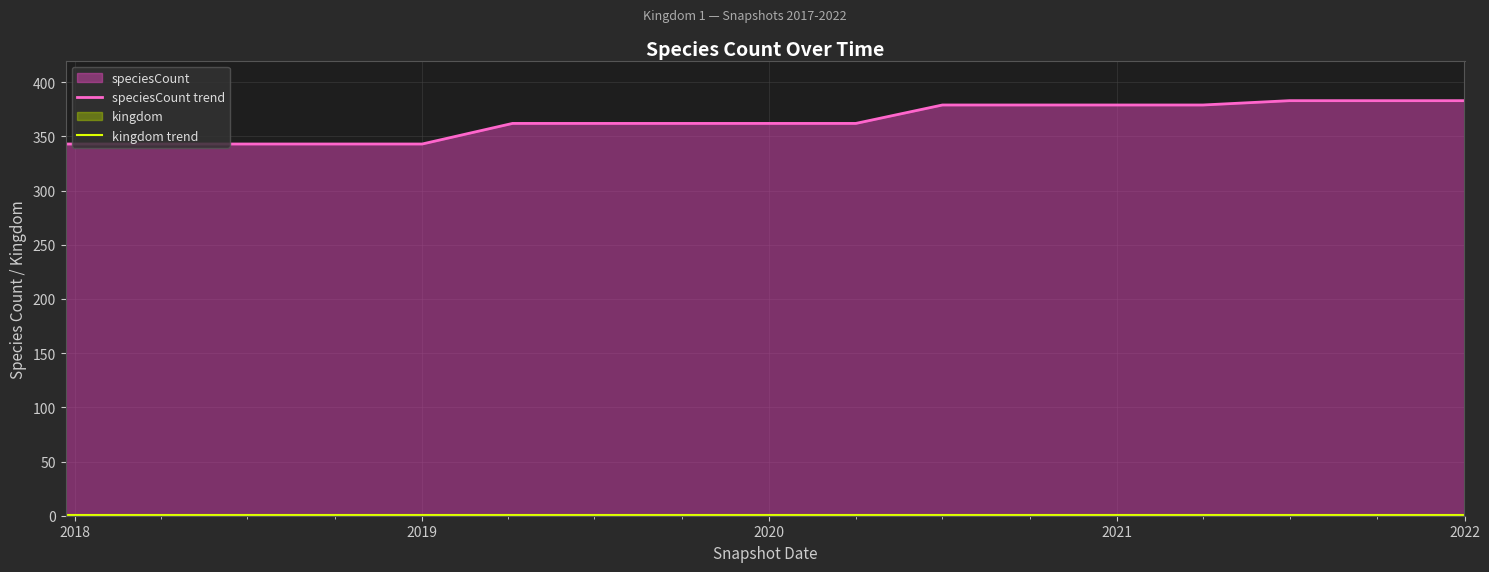

Which series has the widest spread of values?

speciesCount trend